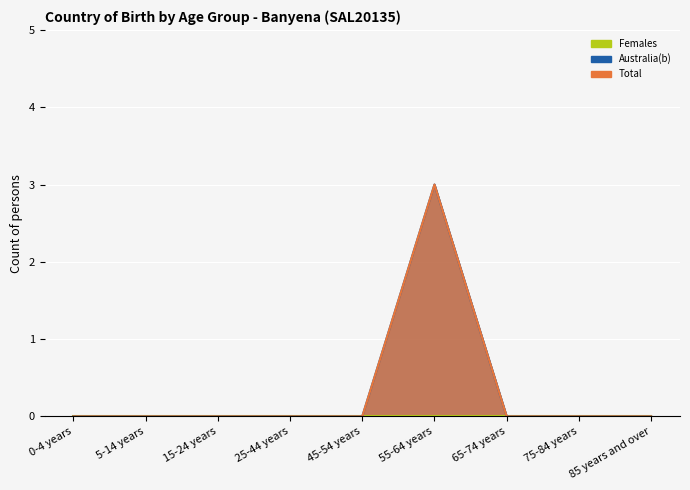

Rank the categories by Australia(b) value from highest to lowest.

55-64 years, 0-4 years, 5-14 years, 15-24 years, 25-44 years, 45-54 years, 65-74 years, 75-84 years, 85 years and over